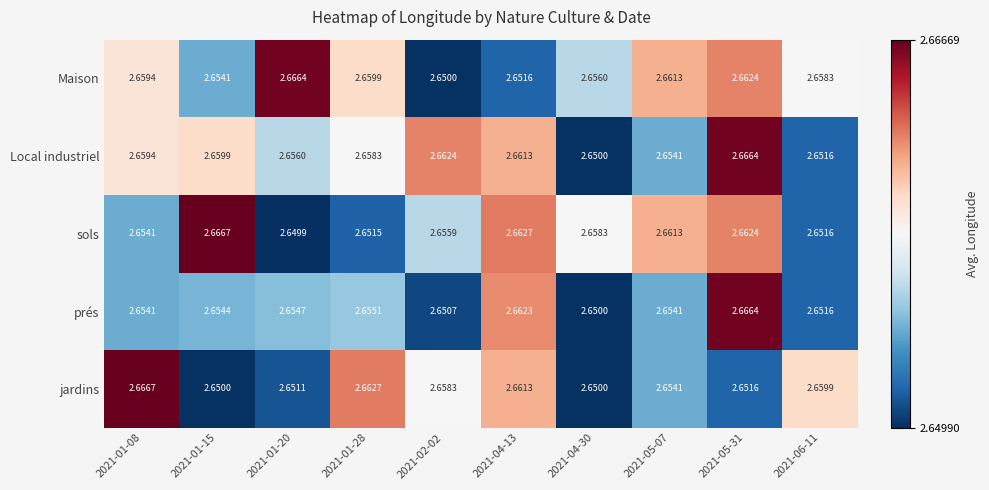

Between 2021-04-30 and 2021-06-11, which series saw the biggest shift?

jardins